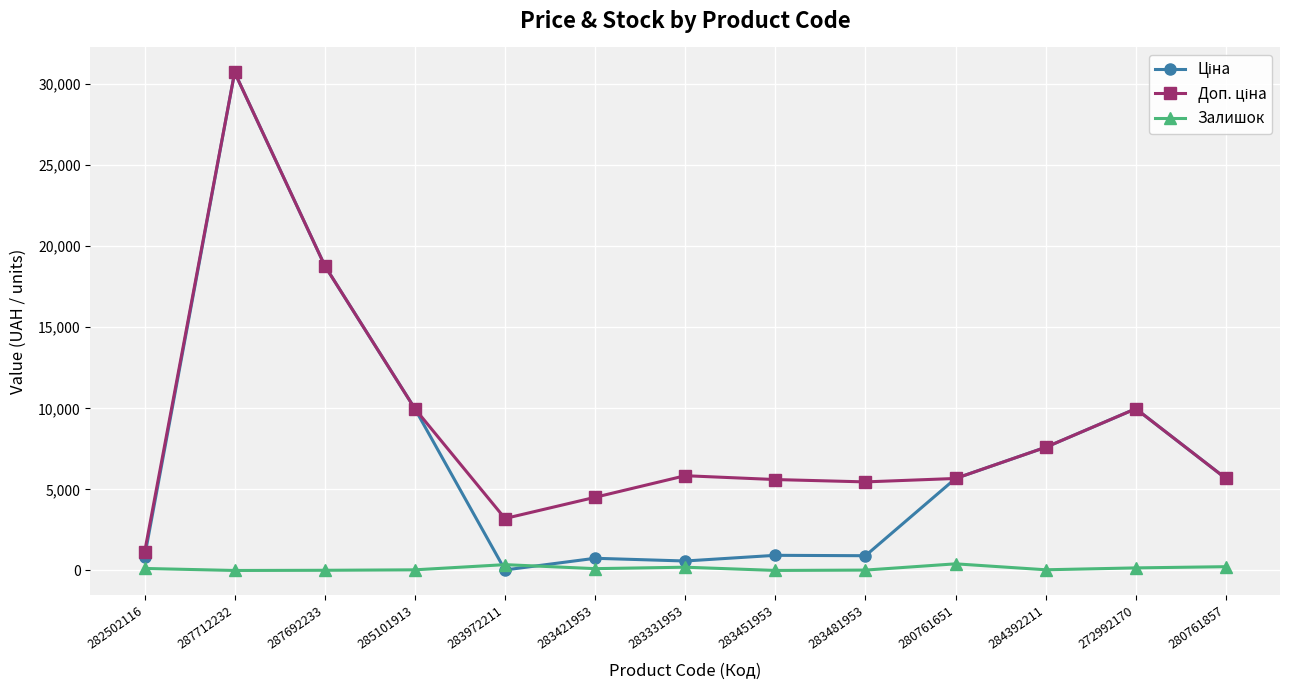

True or false: Залишок has more than 1 interior local peaks.

True